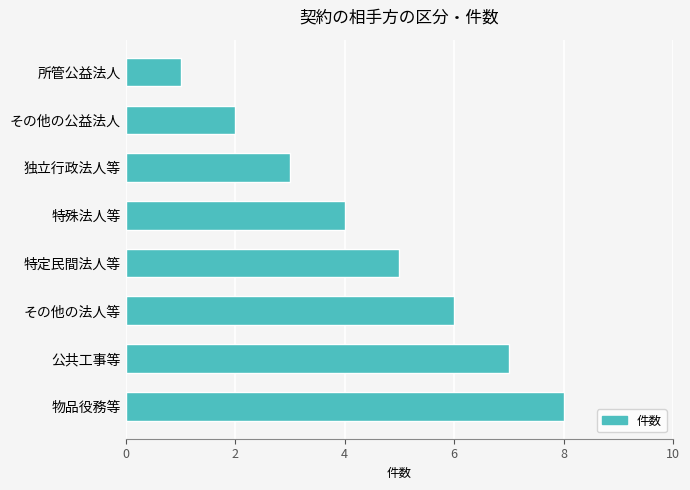

How many distinct data groups are displayed?

1